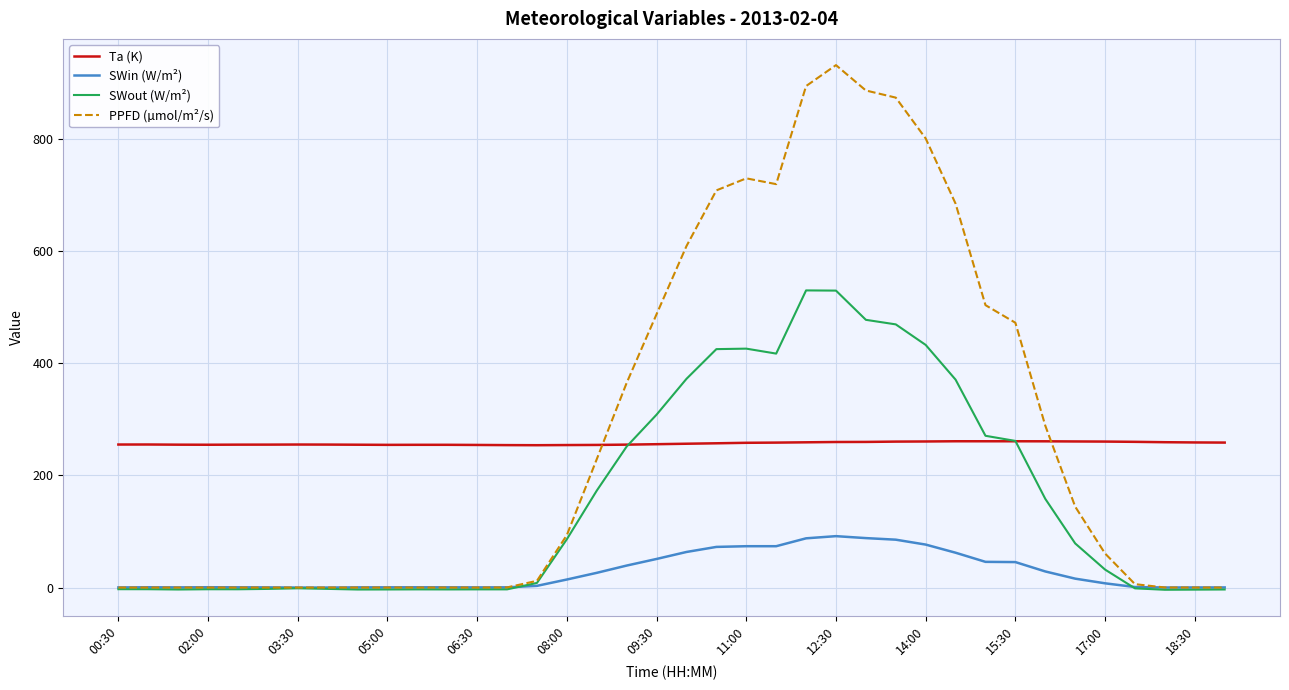

Which series has the largest range (max minus min)?

PPFD (µmol/m²/s)